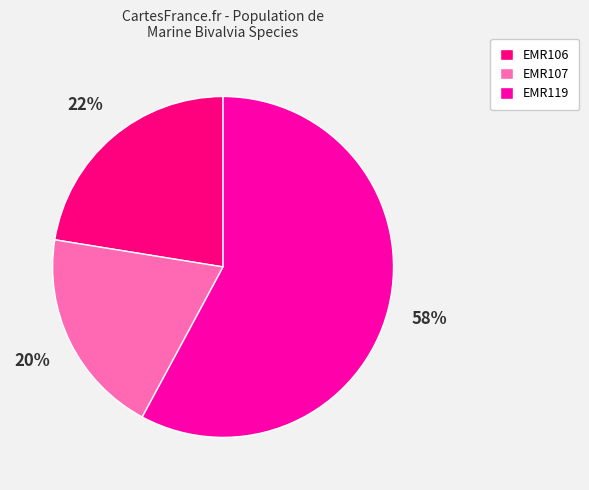

What percentage is the EMR107 slice, to the nearest percent?

20%